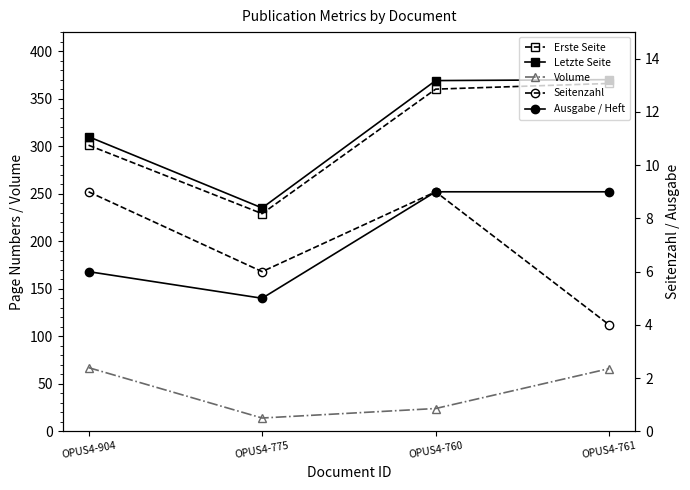

The Letzte Seite series shows 461 at OPUS4-904. True or false?

False